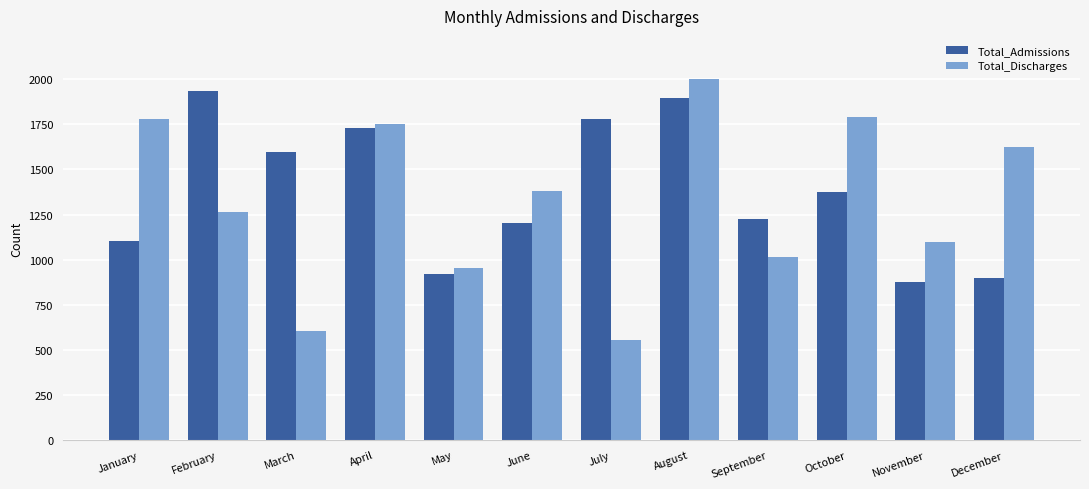

What is the value of the Total_Discharges bar at the 2nd from the left?

1263